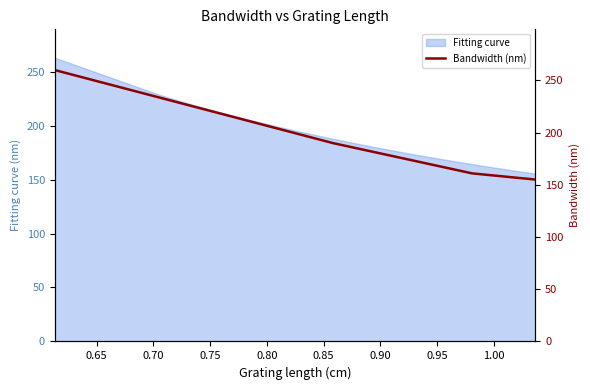

What is the highest value of the Fitting curve series?

262.9